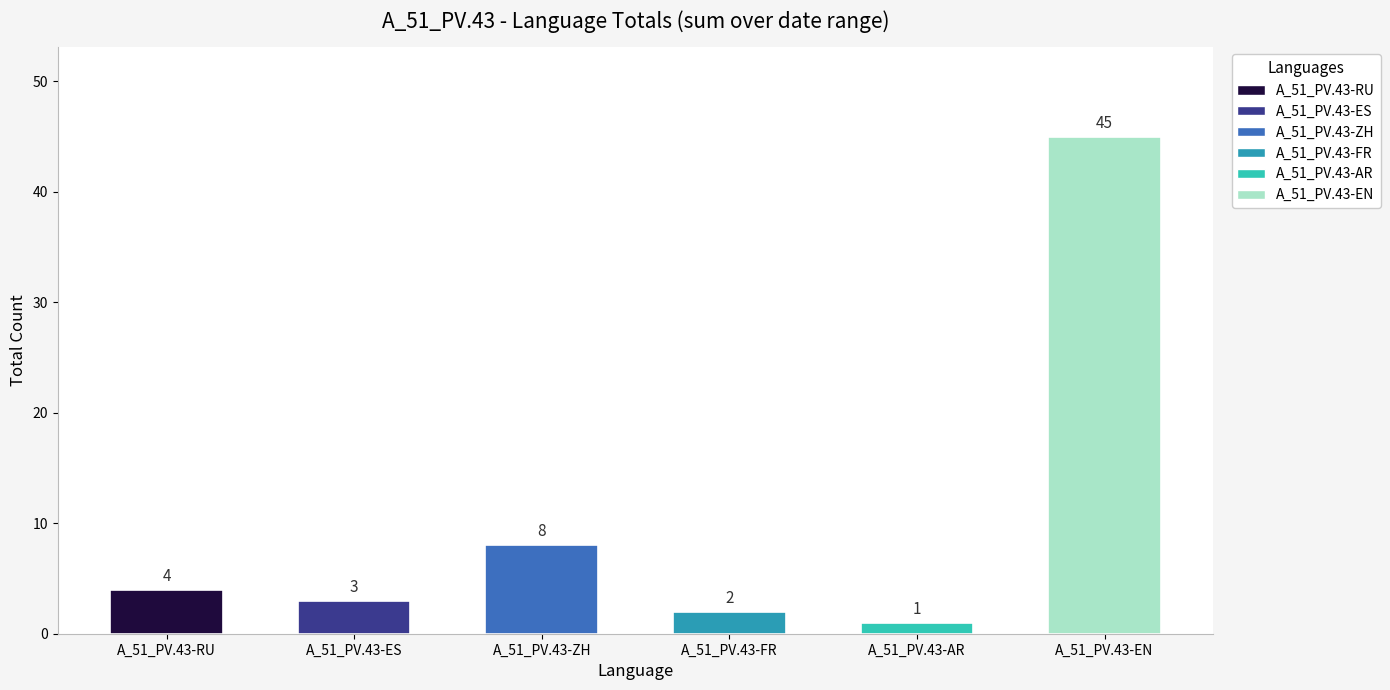

Count the number of data series in this chart.

1